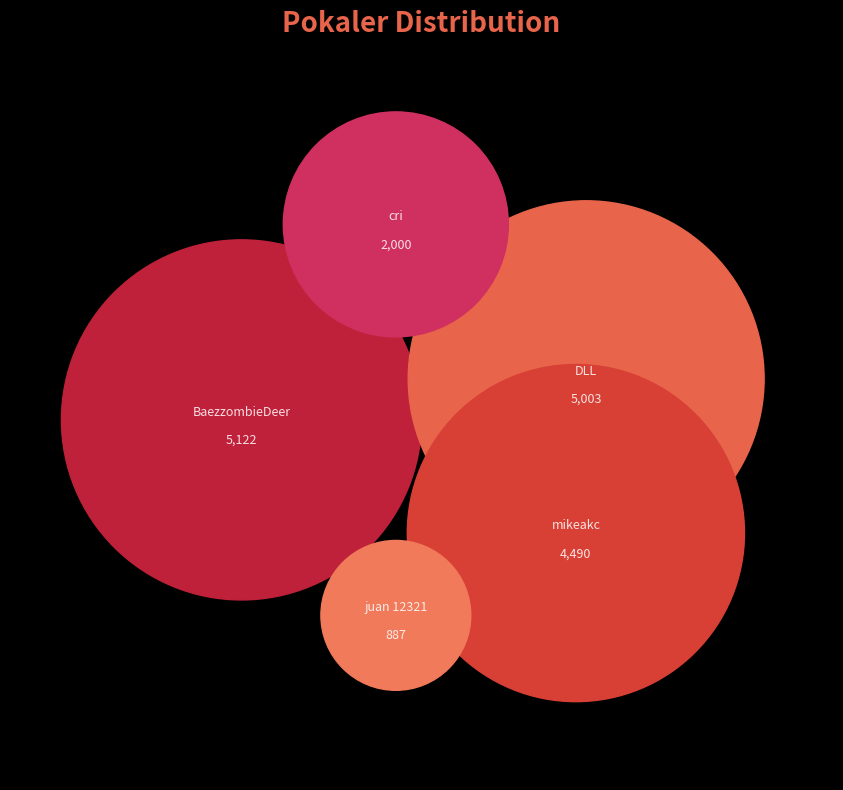

Which has a higher value, cri or mikeakc?

mikeakc